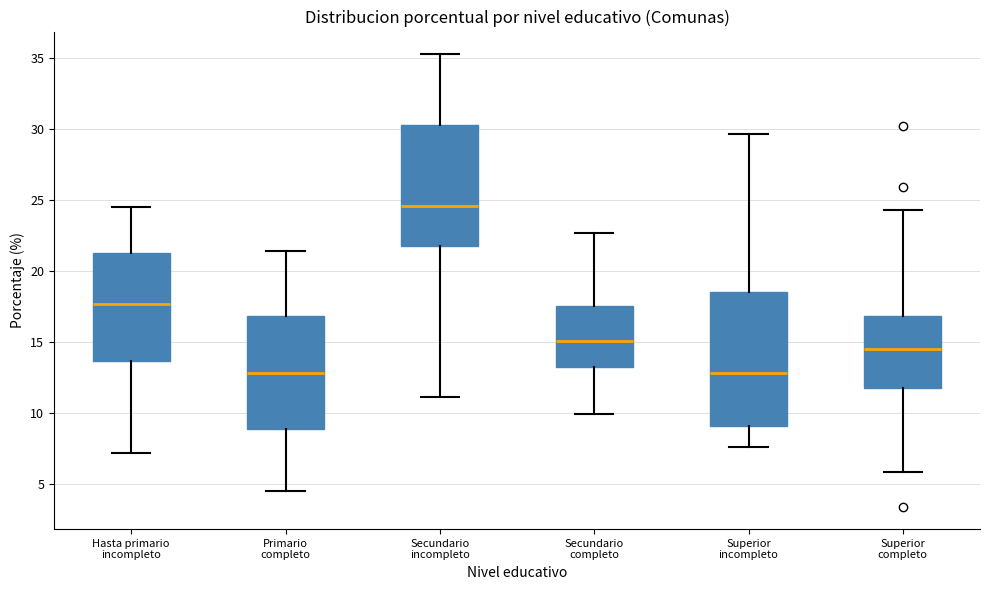

Where is the upper edge of the box for Hasta primario incompleto on the y-axis? The values are not printed on the chart, so give them approximately, as read against the axis.

21.5